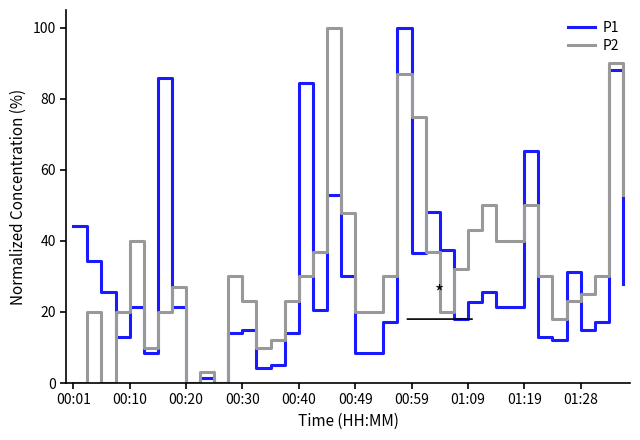

What is the greatest value displayed?

100.0